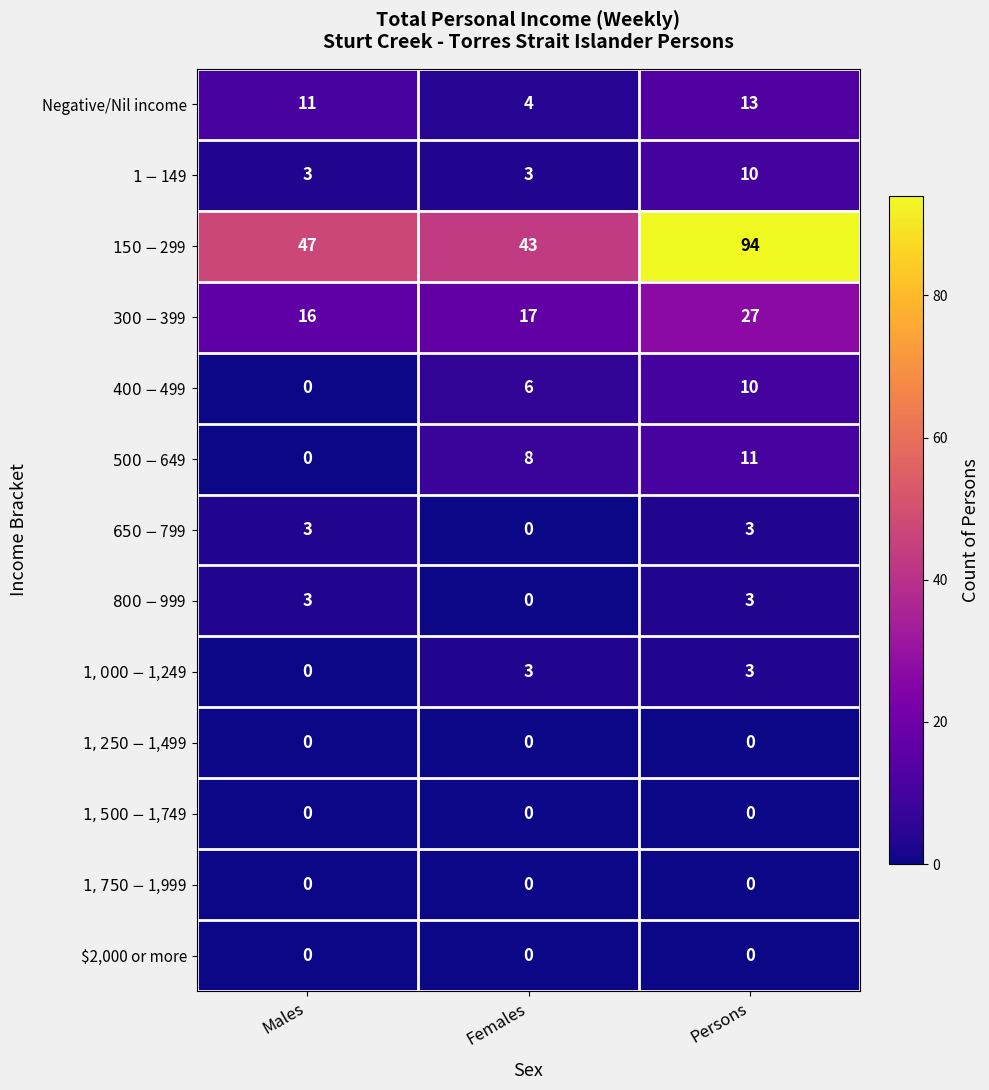

At which category is the sum across all series the highest?

Persons